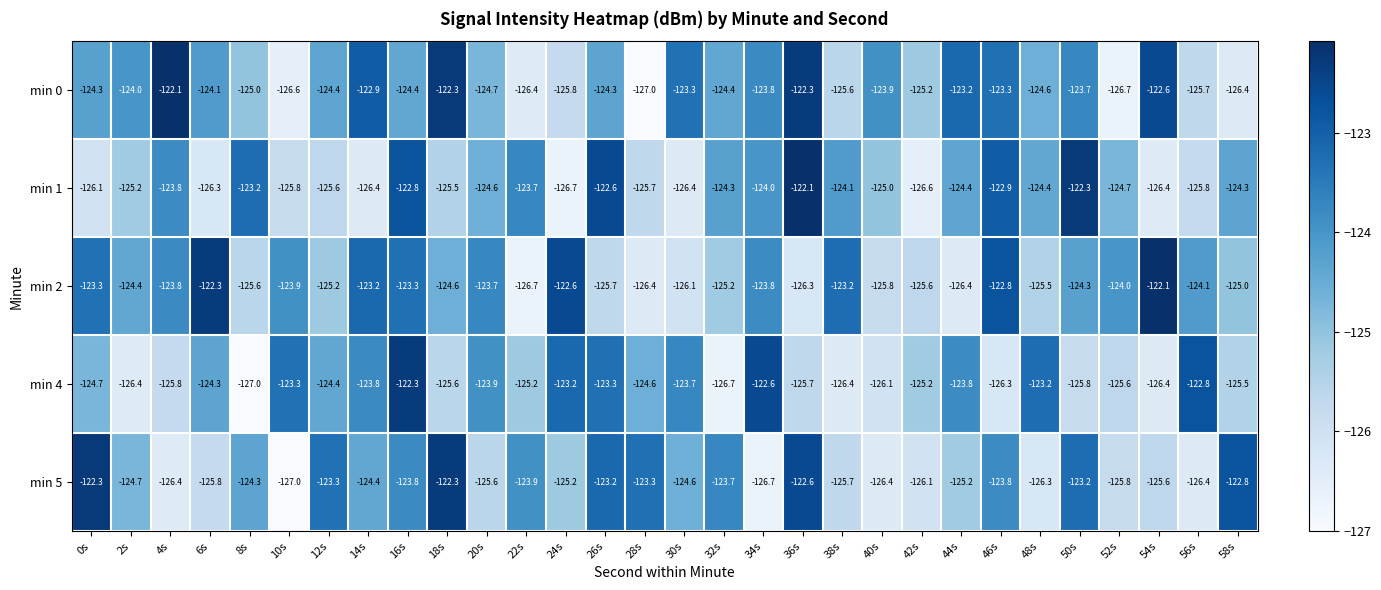

At which category is the sum across all series the highest?

16s